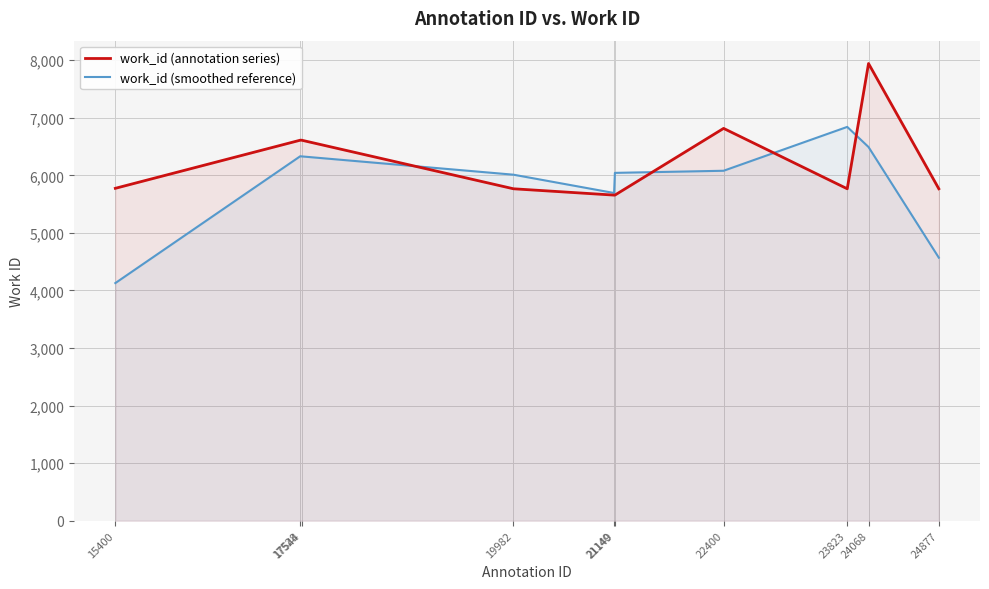

Reading left to right, transcribe all the data shown in this chart.

work_id (annotation series): 15400=5775.0	17528=6611.0	17544=6611.0	19982=5767.0	21140=5657.0	21149=5657.0	22400=6816.0	23823=5767.0	24068=7943.0	24877=5767.0
work_id (smoothed reference): 15400=4128.7	17528=6332.3	17544=6329.7	19982=6011.7	21140=5693.7	21149=6043.3	22400=6080.0	23823=6842.0	24068=6492.3	24877=4570.0